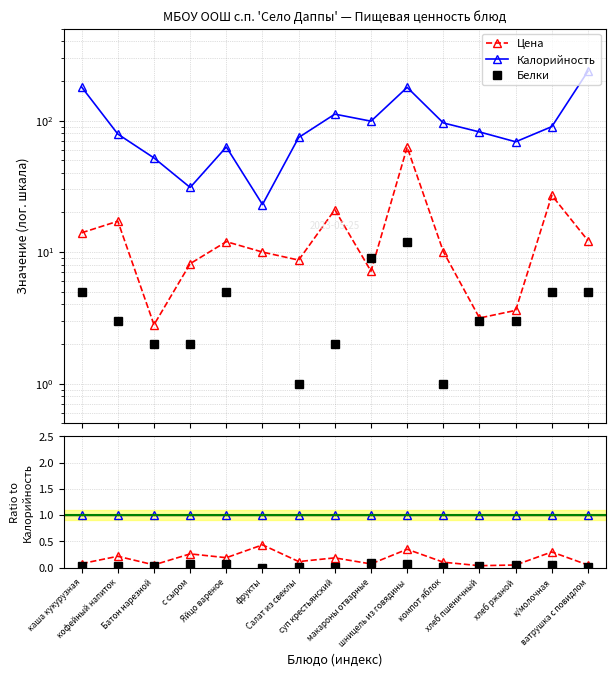

What is the label of the 13th point from the right?

Батон нарезной